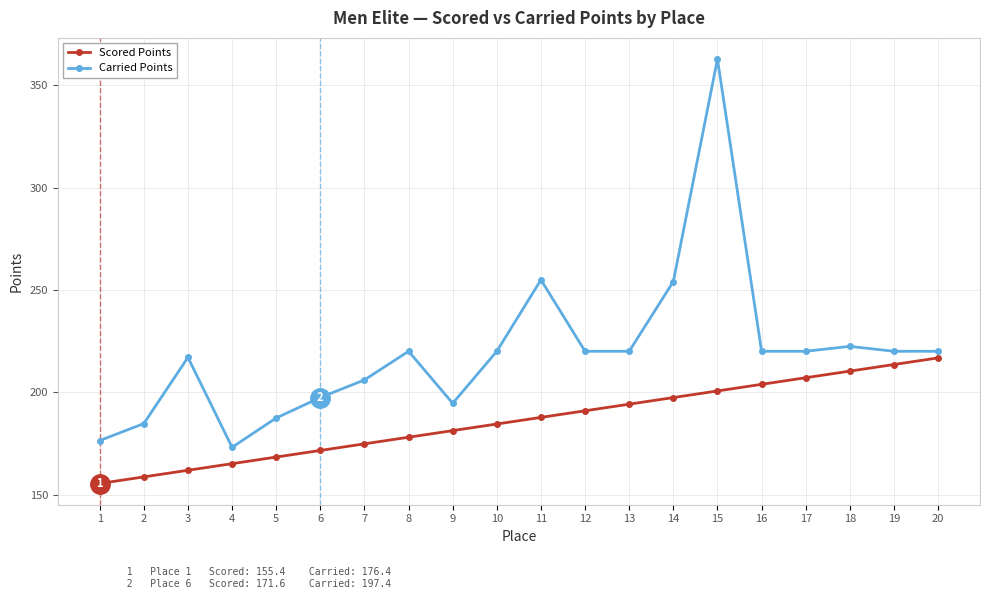

Count the number of categories in the chart.

20